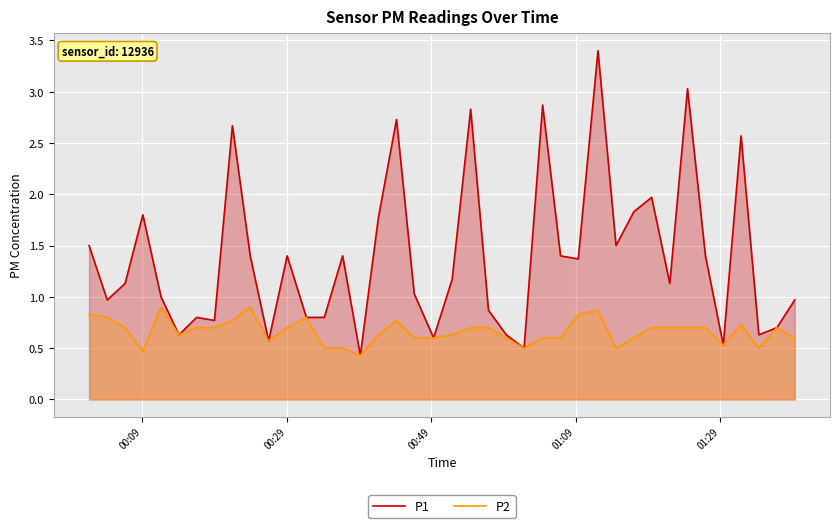

What is the sum of all P2 values?

26.5